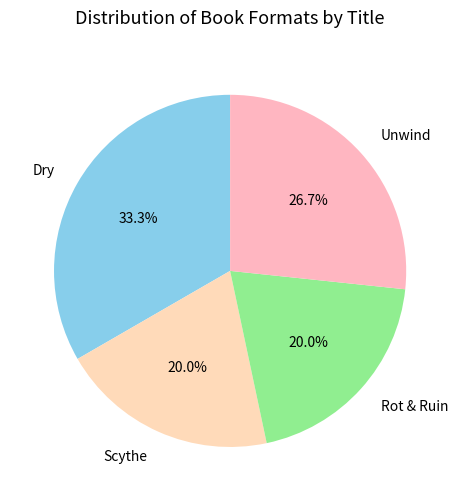

Does any single category account for the majority?

No